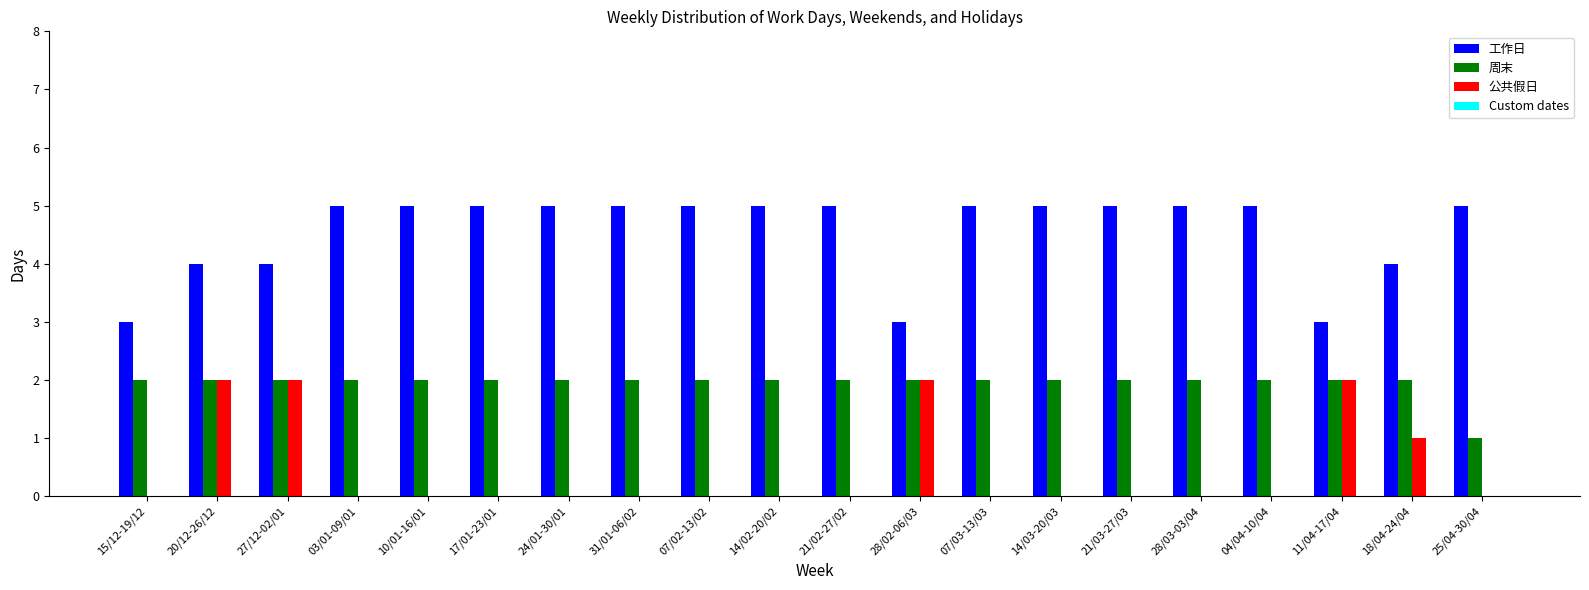

Are the bars grouped side by side (vs. stacked)?

Yes